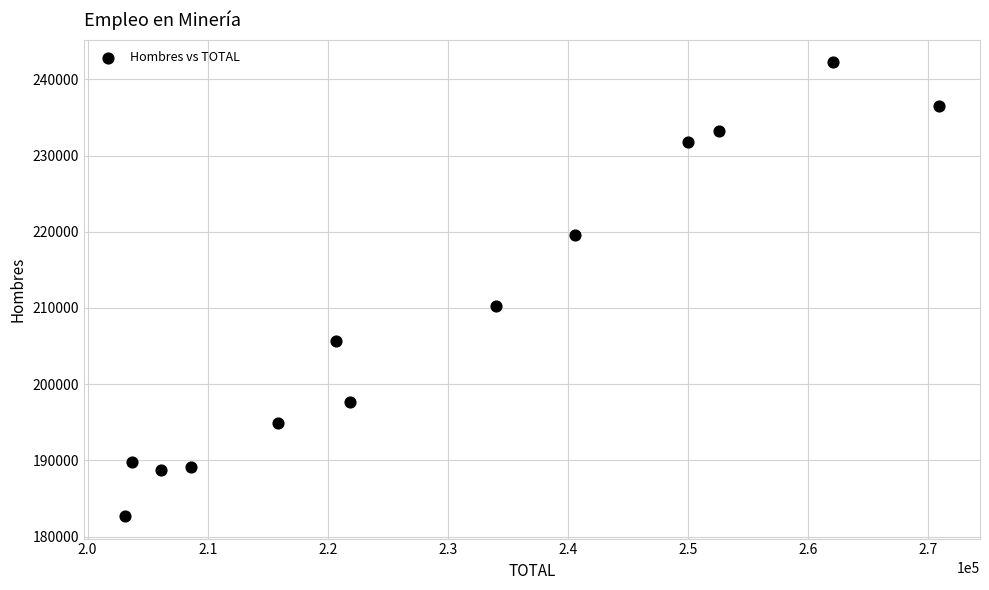

What is the range of Y values (max minus min)?

59527.7